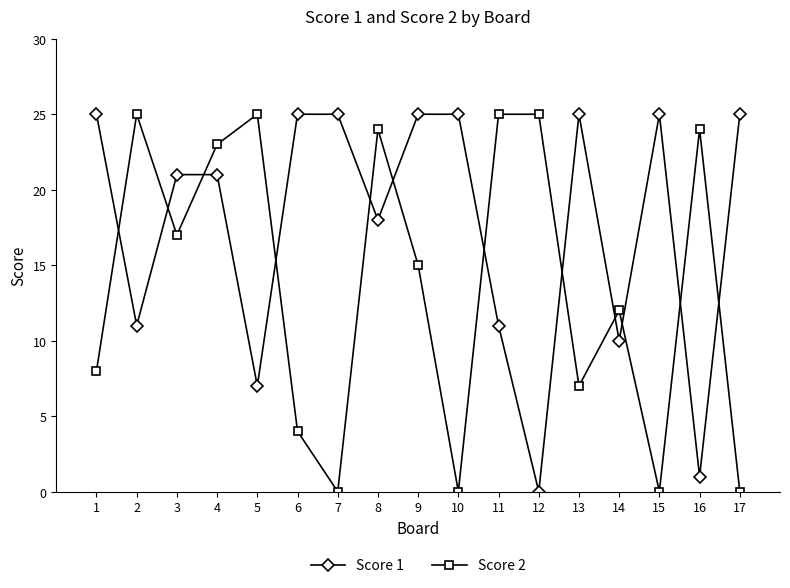

What is the value of the Score 2 point at the 14th from the left?

12